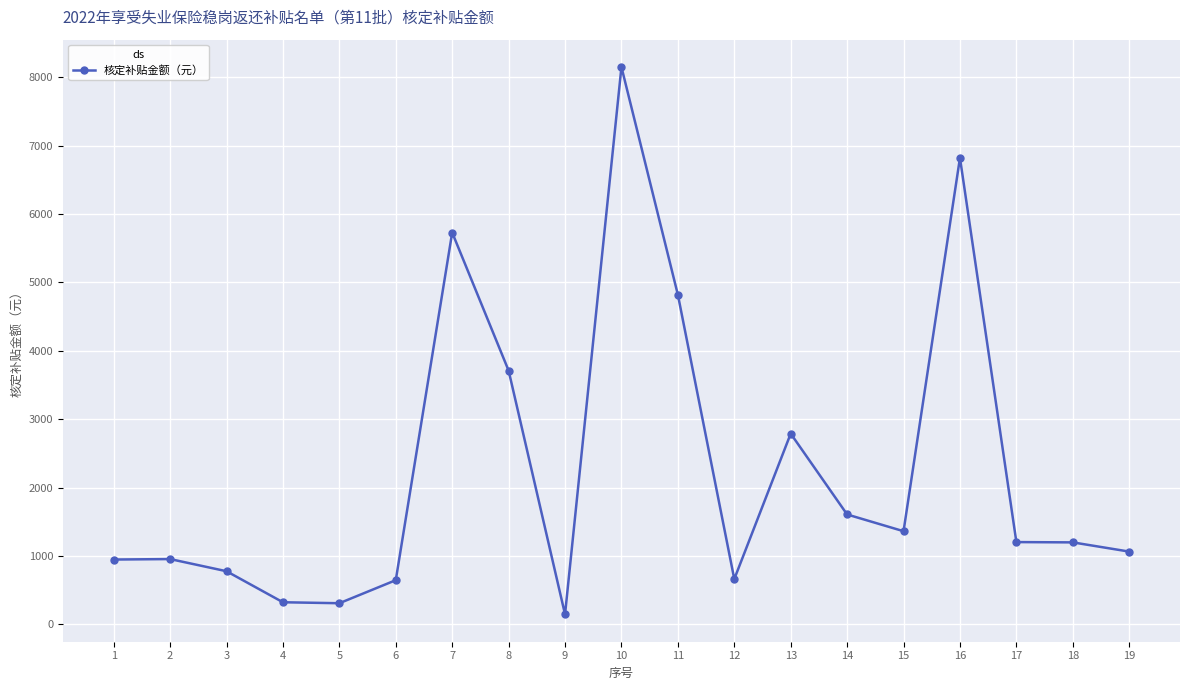

What is the average value?

2273.9